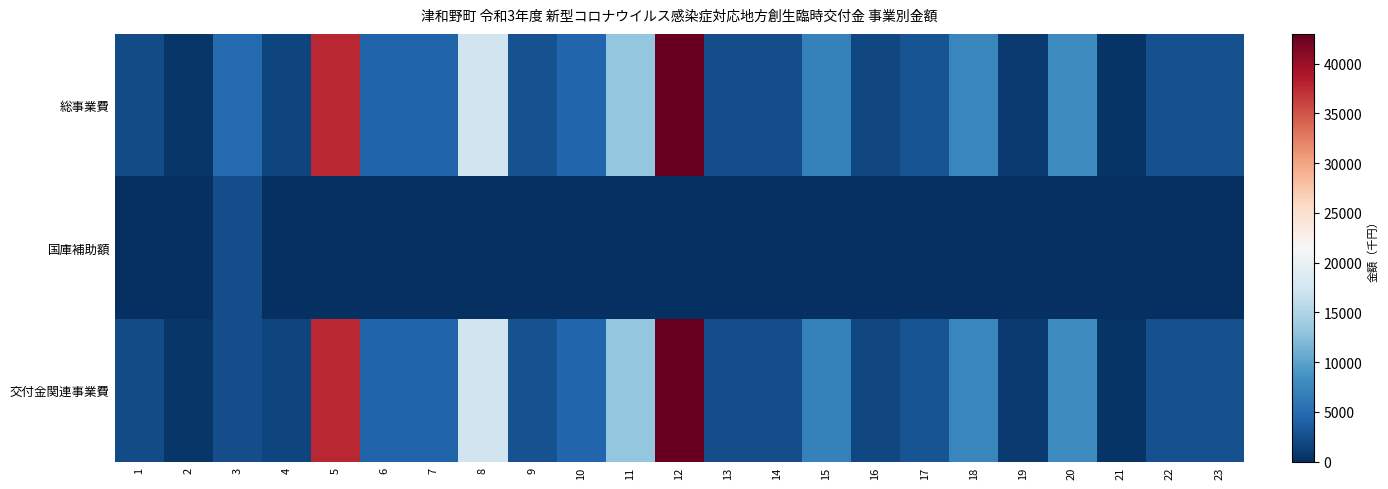

Reading right to left, transcribe all the data shown in this chart.

総事業費: 23=2619	22=2640	21=500	20=8000	19=965	18=7500	17=3000	16=2000	15=7000	14=2500	13=2500	12=43000	11=13200	10=4500	9=2704	8=17160	7=4253	6=4300	5=37756	4=1748	3=4800	2=519	1=2187
国庫補助額: 23=0	22=0	21=0	20=0	19=0	18=0	17=0	16=0	15=0	14=0	13=0	12=0	11=0	10=0	9=0	8=0	7=0	6=0	5=0	4=0	3=2400	2=0	1=0
交付金関連事業費: 23=2619	22=2640	21=500	20=8000	19=965	18=7500	17=3000	16=2000	15=7000	14=2500	13=2500	12=43000	11=13200	10=4500	9=2704	8=17160	7=4253	6=4300	5=37756	4=1748	3=2400	2=519	1=2187